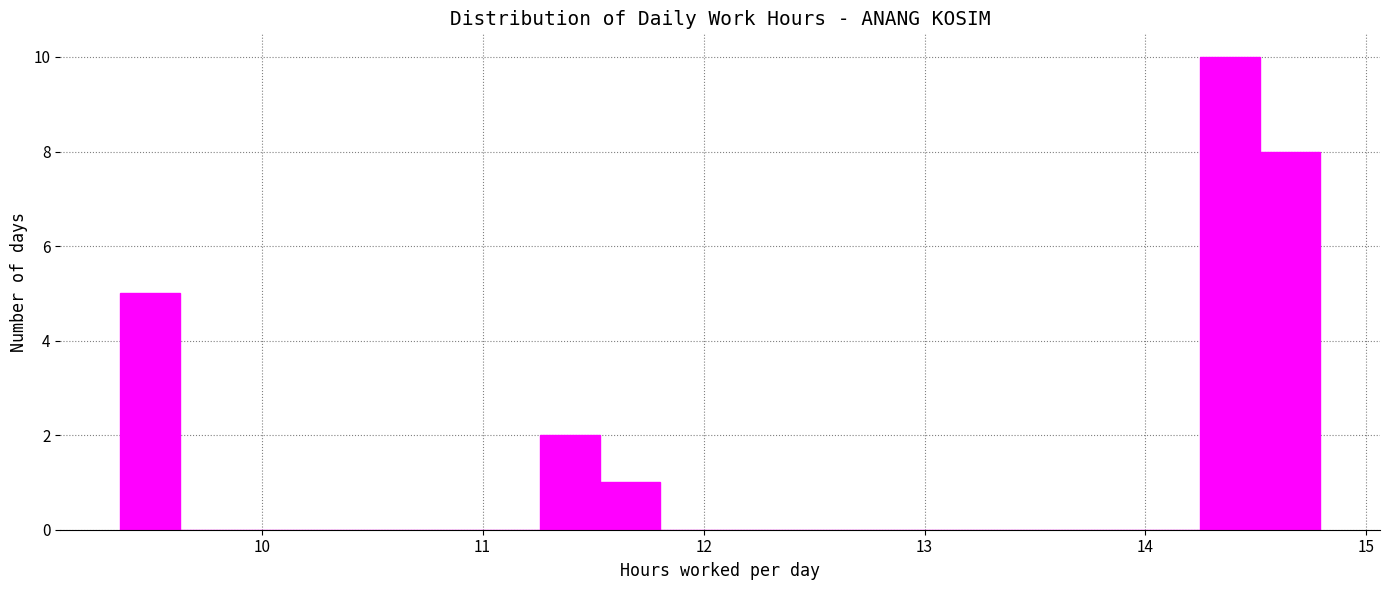

Read against the x-axis, roughly where is the centre of the tallest bar?

14.4